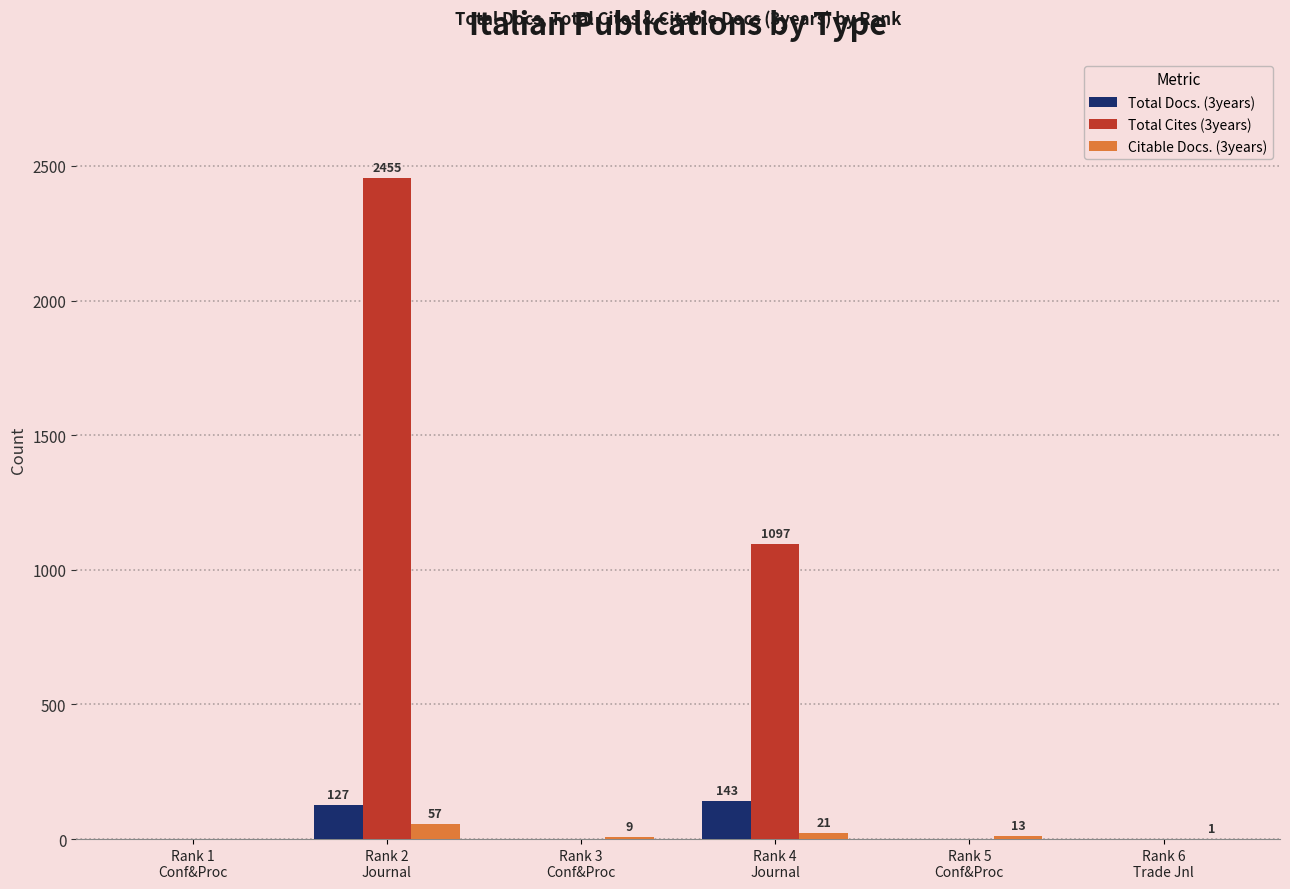

True or false: Total Docs. (3years) has a value of 143 at Rank 4
Journal.

True